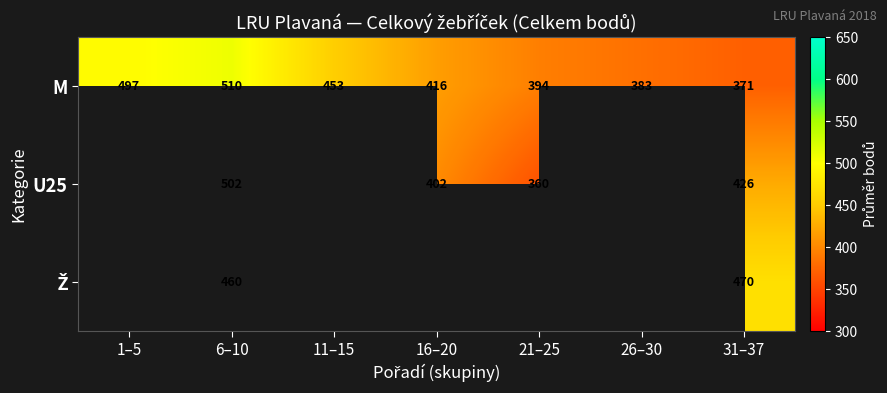

At which label does M first exceed 416?

1–5